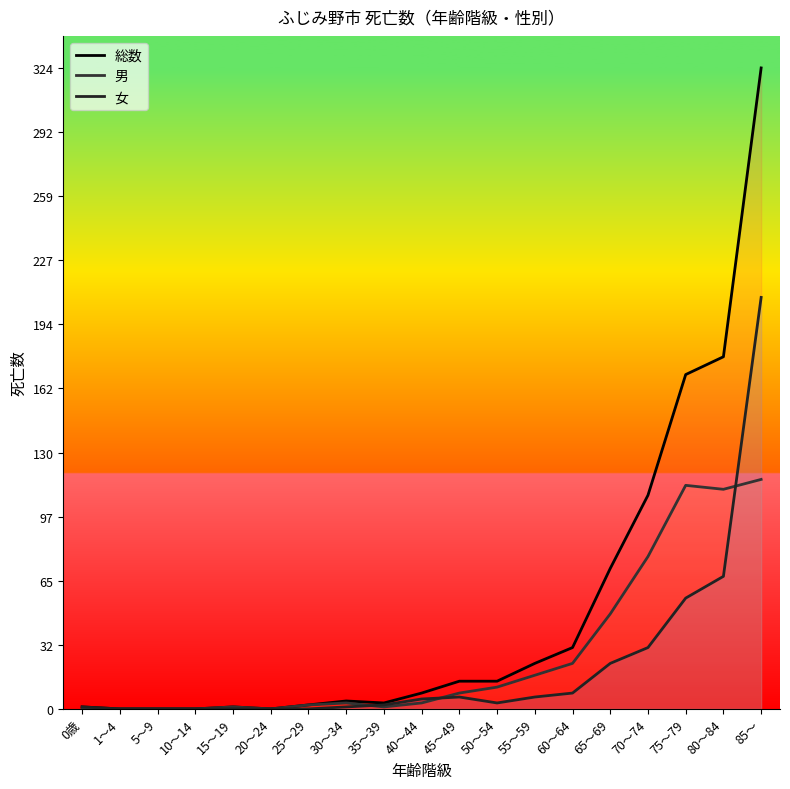

True or false: 総数 has more than 0 points higher than both neighbors.

True